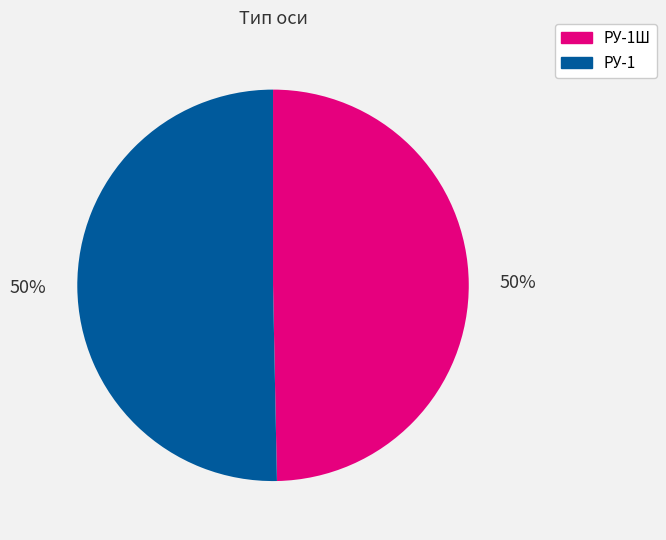

To the nearest percent, what portion does РУ-1Ш represent?

50%